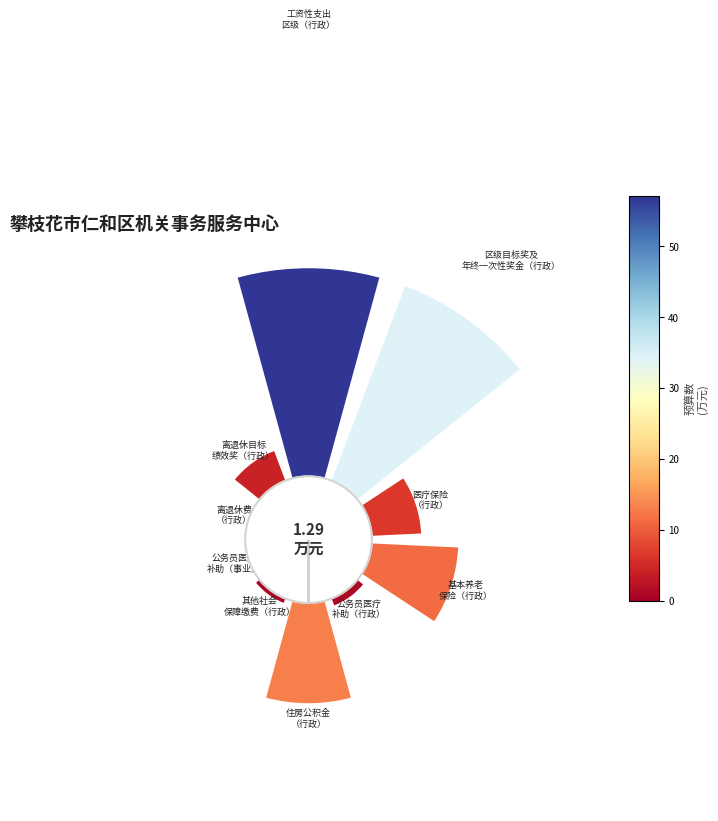

To the nearest percent, what is the combined percentage of 离退休目标绩效奖（行政） and 离退休费（行政）?

3%